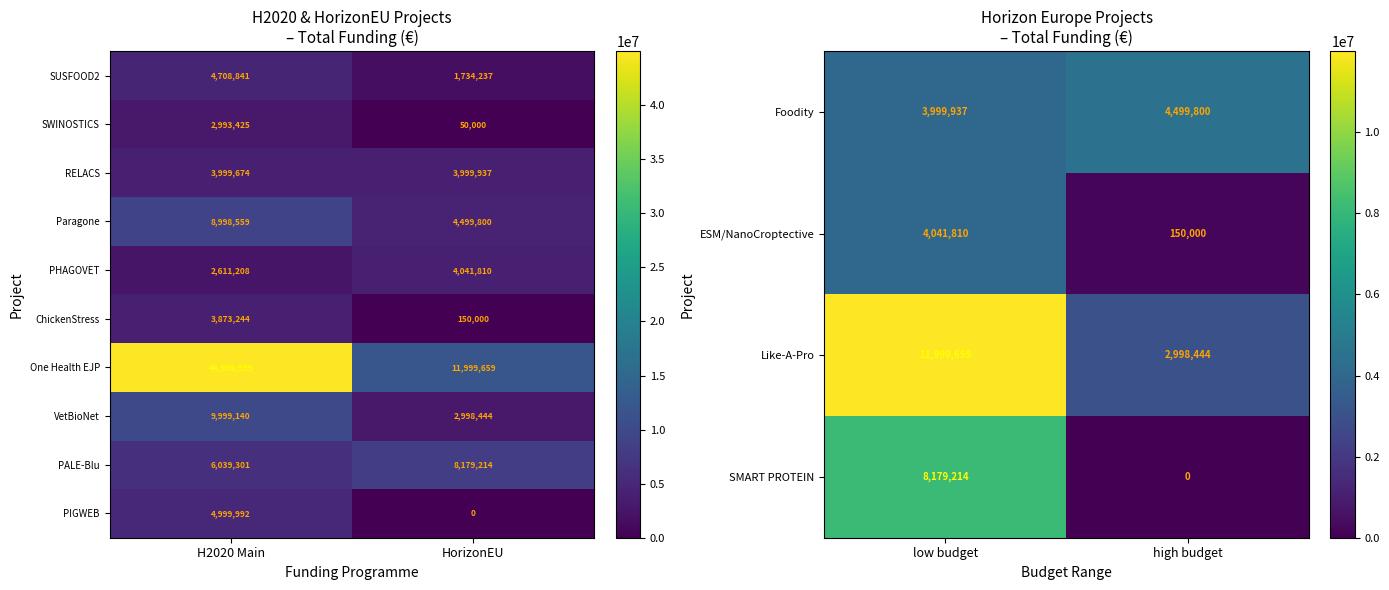

What is the sum of all VetBioNet values?

12997584